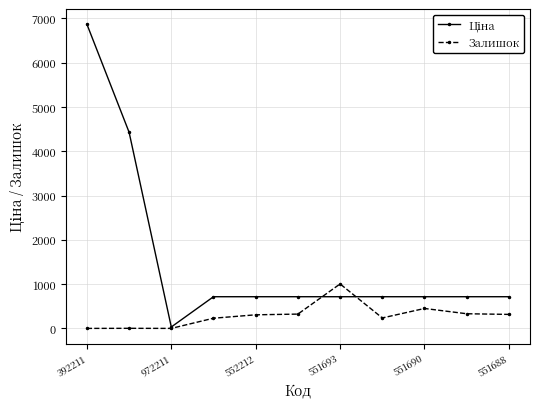

True or false: Залишок has more than 0 interior local peaks.

True